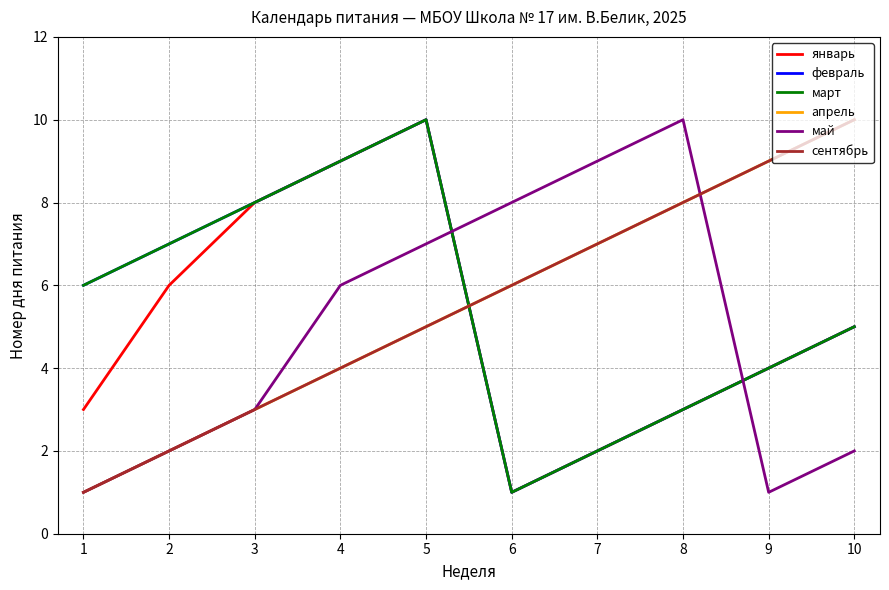

What is the difference between the март values at 5 and 2?

3